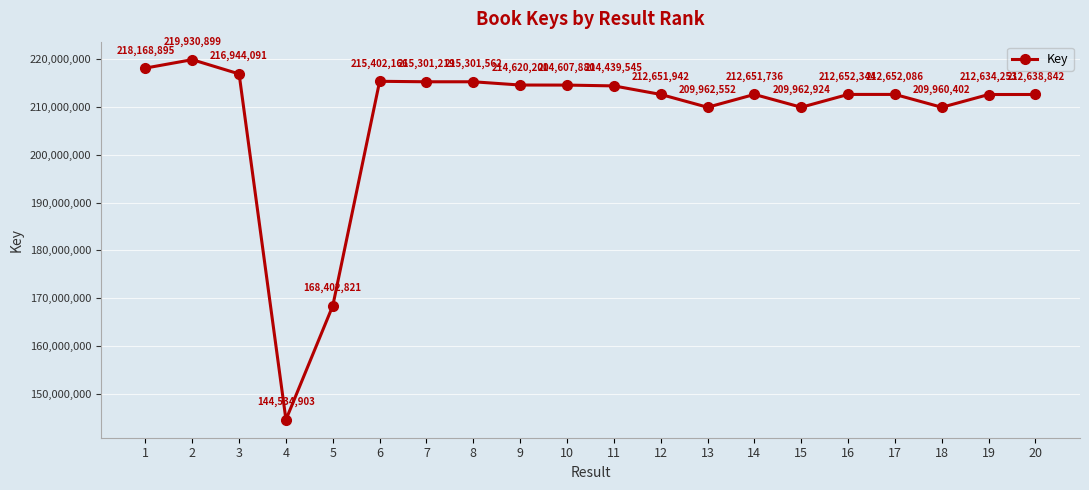

Is it true that the value at 12 is 212651942?

True